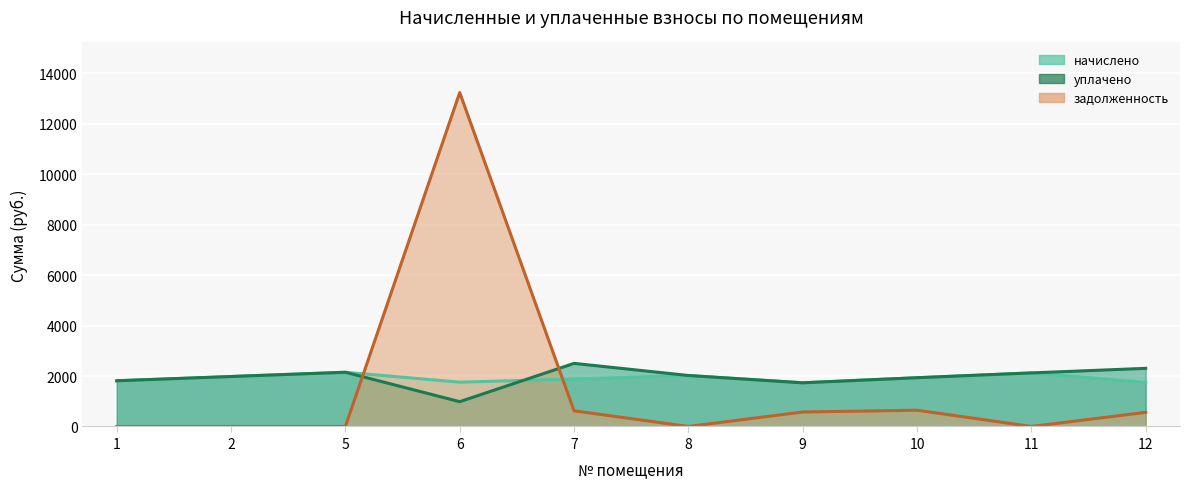

What is the difference between the second highest and second lowest values in the задолженность series?

644.0